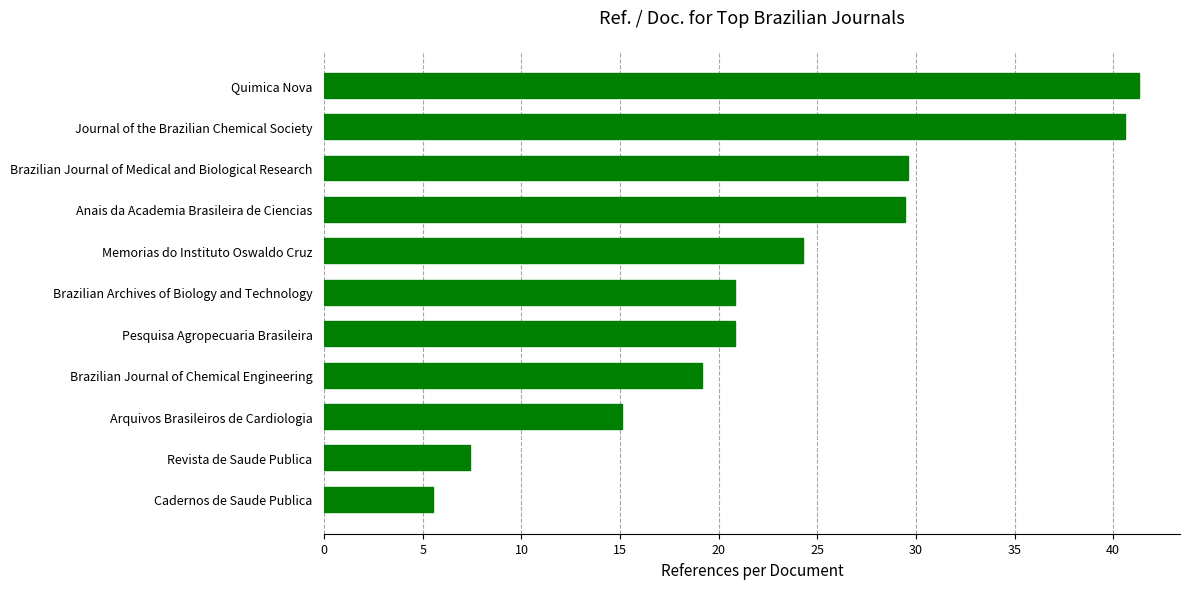

The chart shows a value of 7.4 at Revista de Saude Publica. True or false?

True